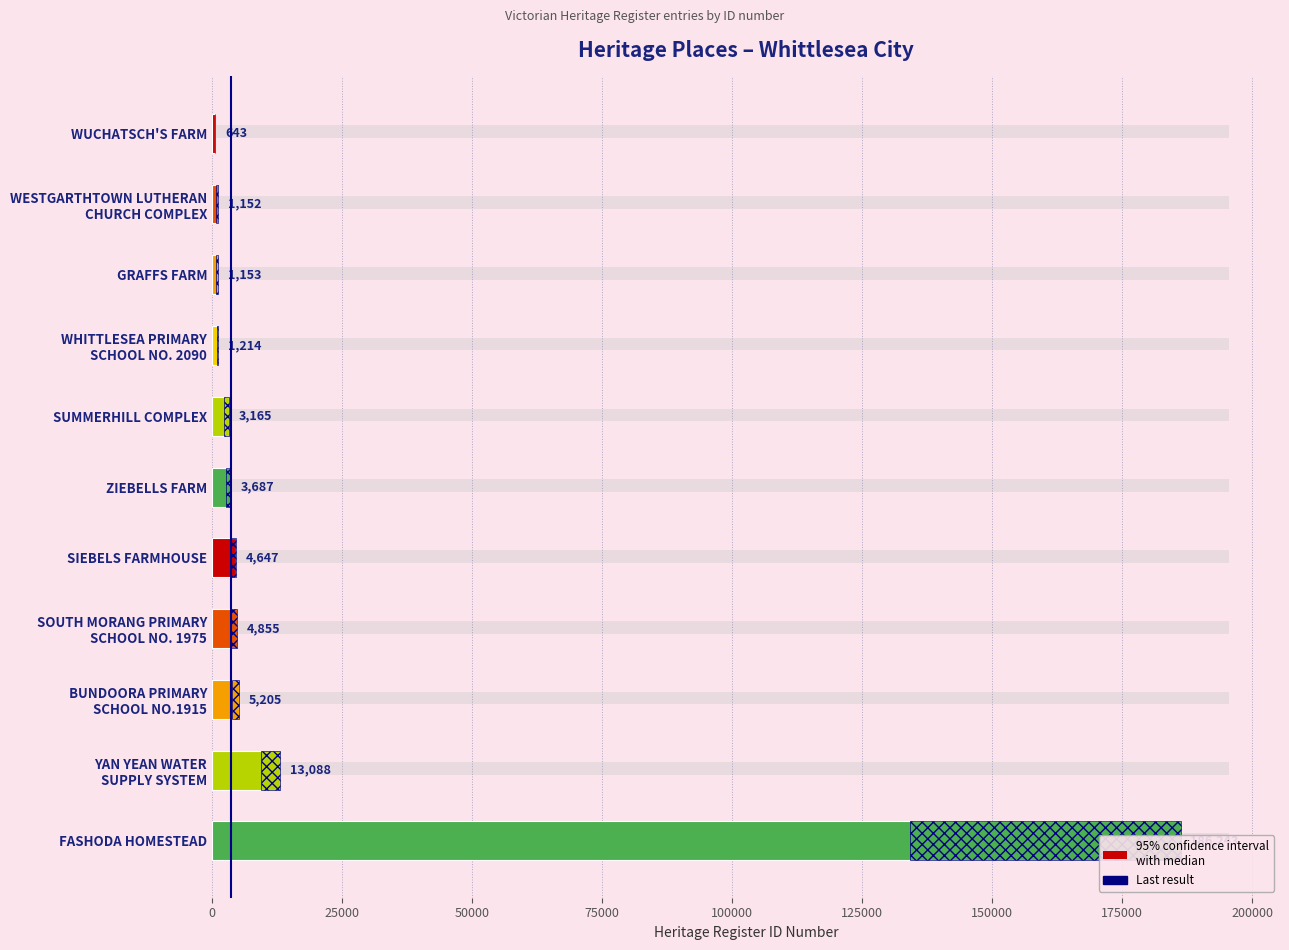

Between WHITTLESEA PRIMARY SCHOOL NO. 2090 and GRAFFS FARM, which is larger?

WHITTLESEA PRIMARY SCHOOL NO. 2090